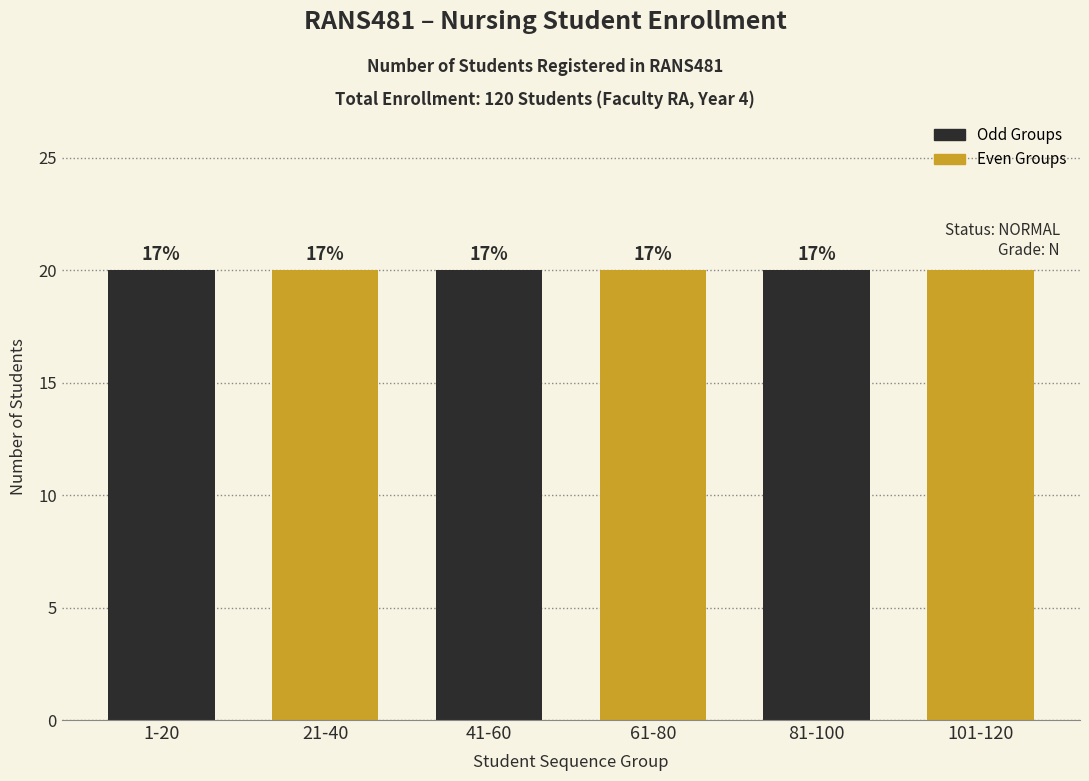

What is the sum of all Grade Status N values?

120